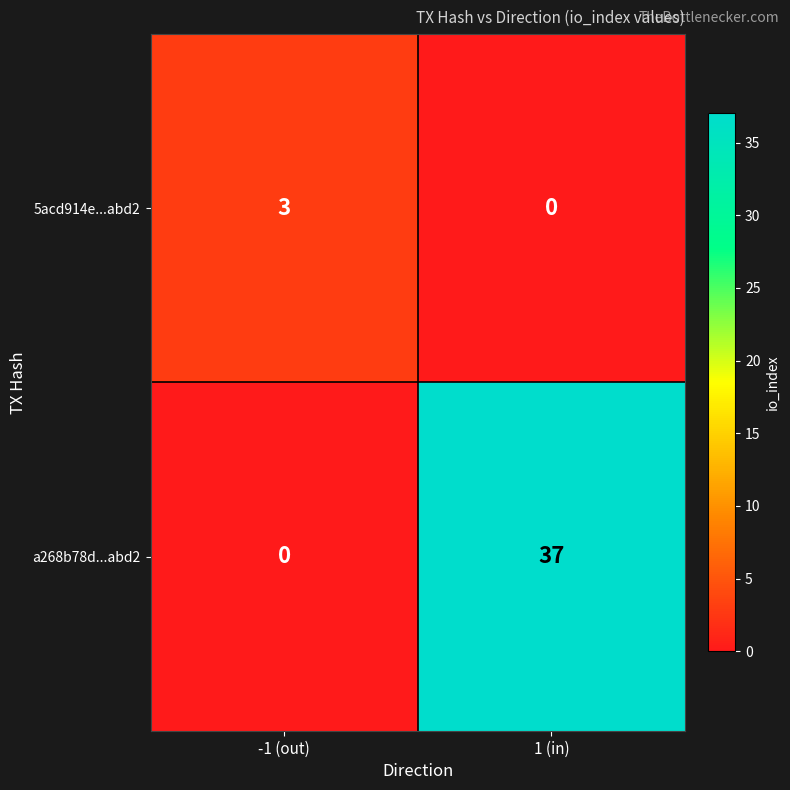

Rank the series by their average value, from lowest to highest.

5acd914e...abd2, a268b78d...abd2